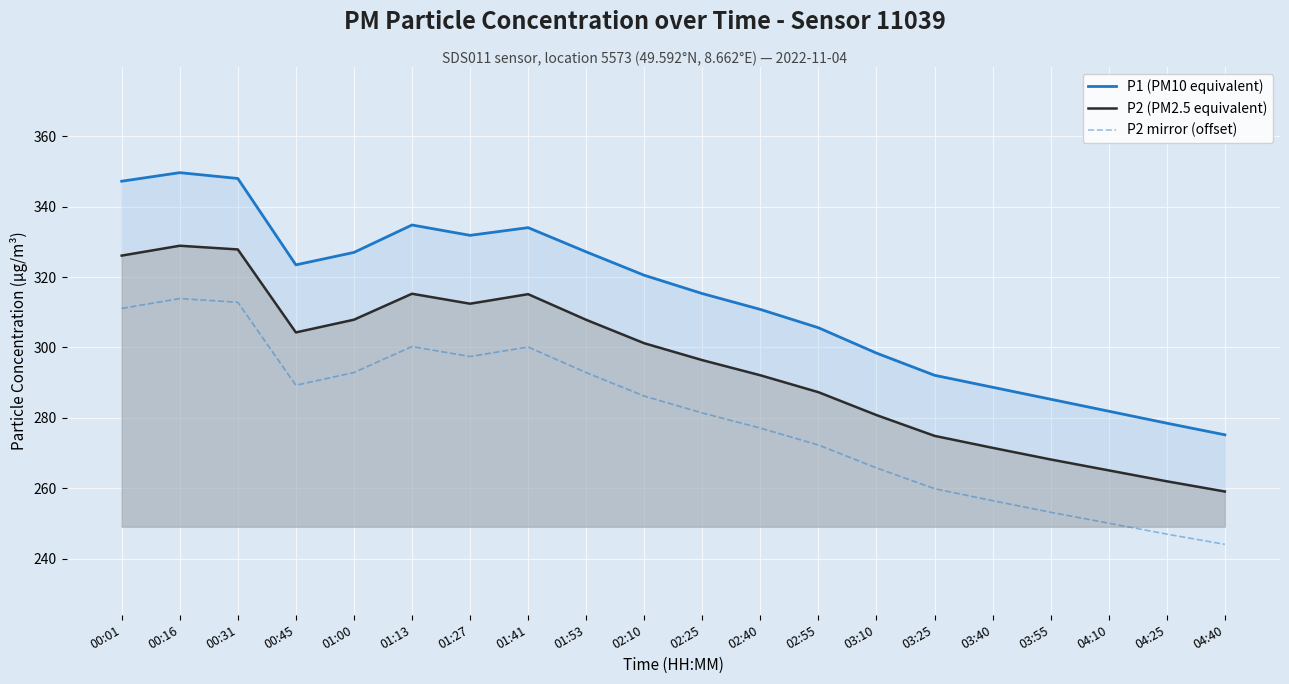

At which label is P1 (PM10 equivalent) closest to 312?

02:40